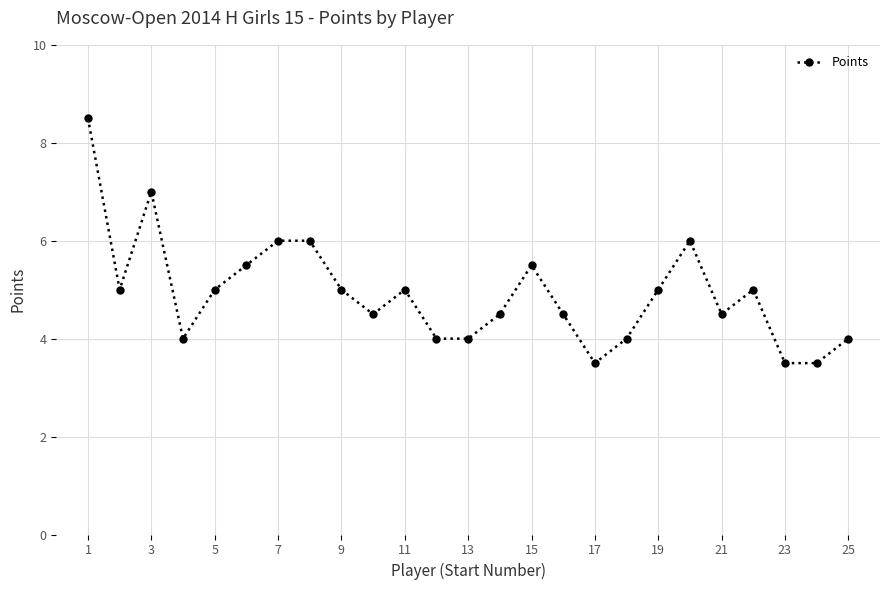

What is the value of the 19th point from the left?

5.0